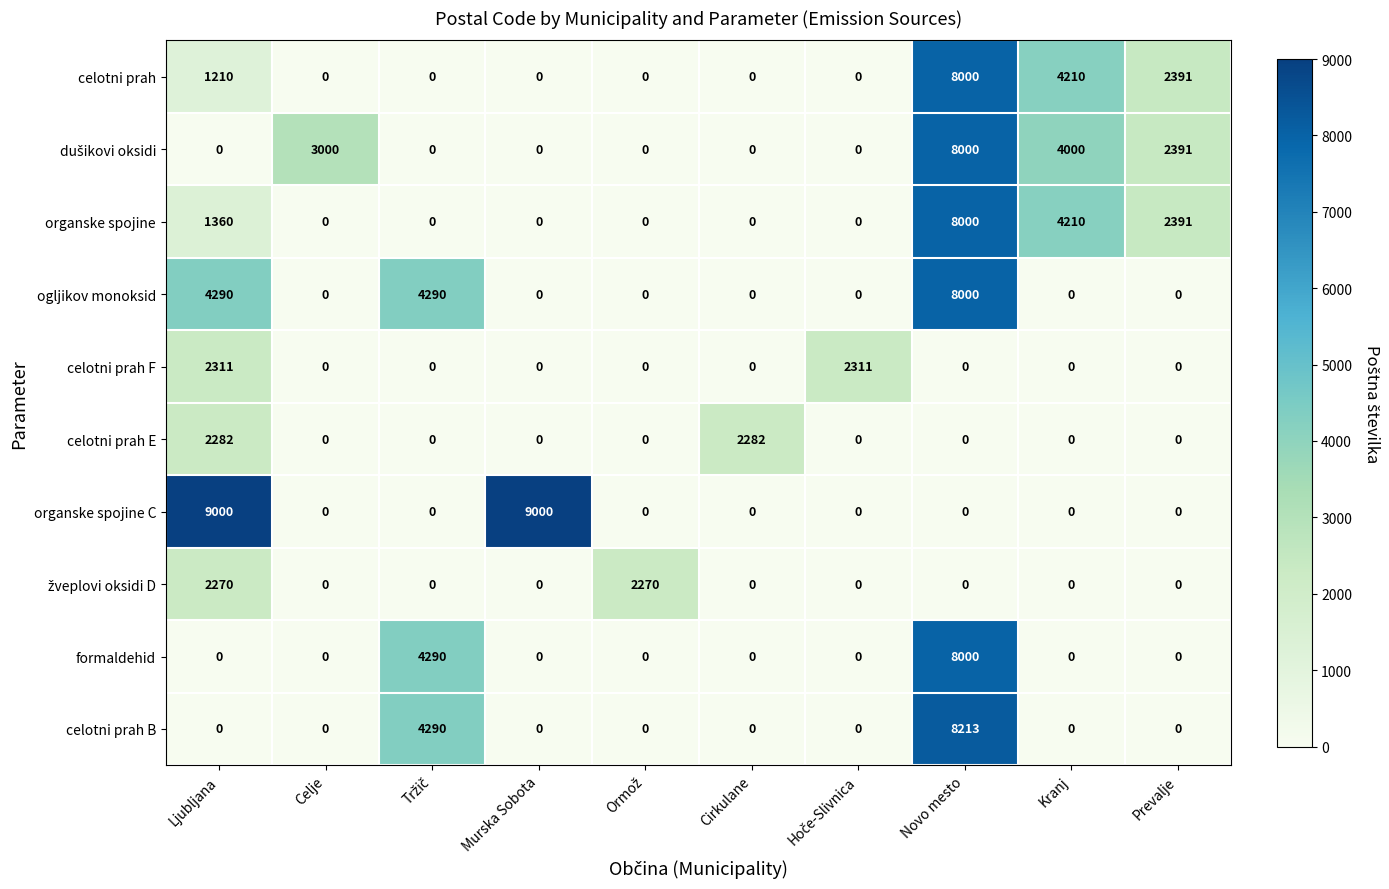

Read the celotni prah value at Kranj.

4210